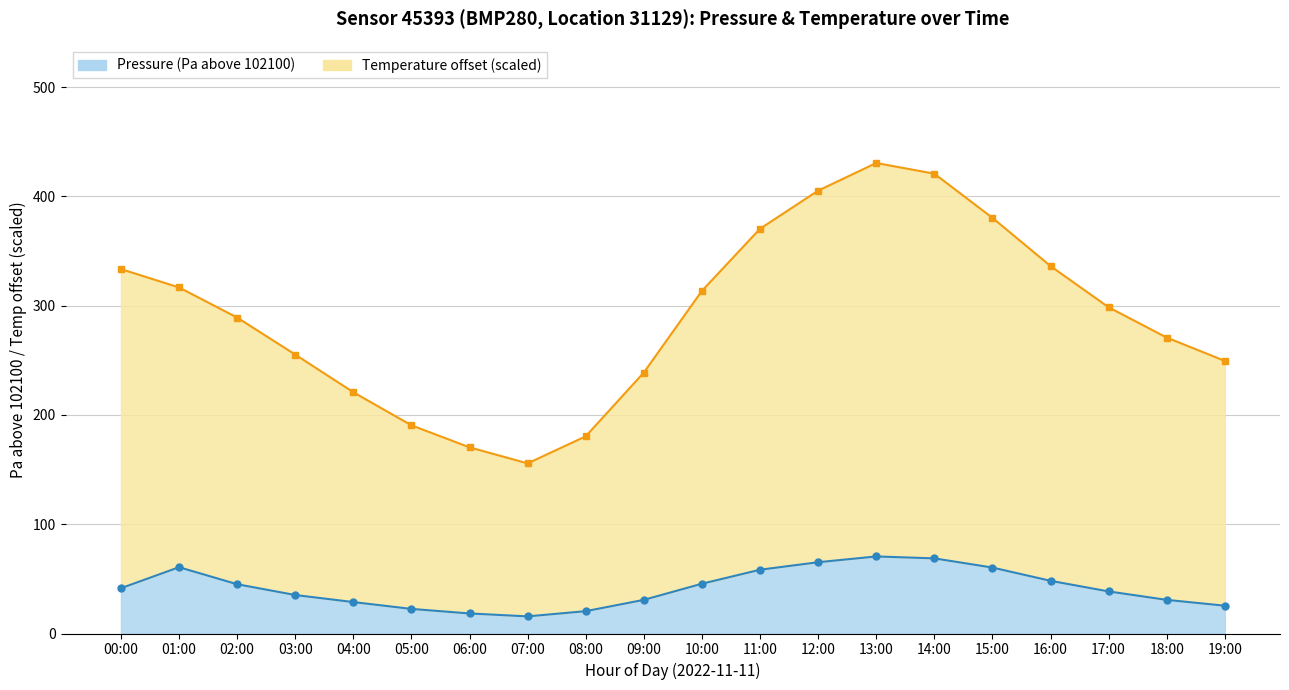

Which series has the largest total across all categories?

temperature